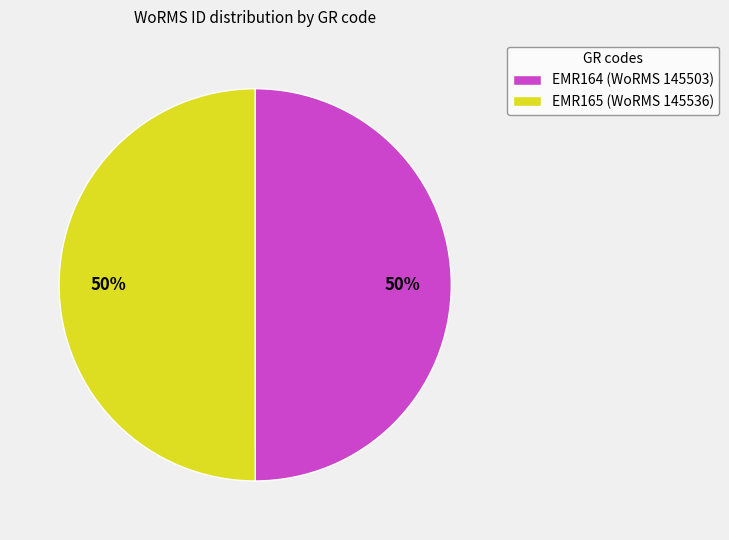

Approximately how many times larger is the value at EMR165 (WoRMS 145536) compared to EMR164 (WoRMS 145503)?

1.0